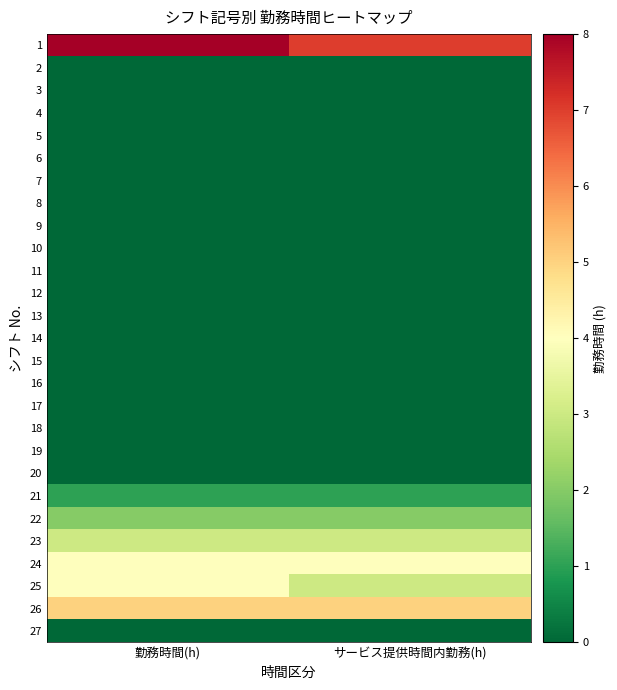

Reading left to right, extract all data points from this chart.

1: 勤務時間(h)=8	サービス提供時間内勤務(h)=7
2: 勤務時間(h)=0	サービス提供時間内勤務(h)=0
3: 勤務時間(h)=0	サービス提供時間内勤務(h)=0
4: 勤務時間(h)=0	サービス提供時間内勤務(h)=0
5: 勤務時間(h)=0	サービス提供時間内勤務(h)=0
6: 勤務時間(h)=0	サービス提供時間内勤務(h)=0
7: 勤務時間(h)=0	サービス提供時間内勤務(h)=0
8: 勤務時間(h)=0	サービス提供時間内勤務(h)=0
9: 勤務時間(h)=0	サービス提供時間内勤務(h)=0
10: 勤務時間(h)=0	サービス提供時間内勤務(h)=0
11: 勤務時間(h)=0	サービス提供時間内勤務(h)=0
12: 勤務時間(h)=0	サービス提供時間内勤務(h)=0
13: 勤務時間(h)=0	サービス提供時間内勤務(h)=0
14: 勤務時間(h)=0	サービス提供時間内勤務(h)=0
15: 勤務時間(h)=0	サービス提供時間内勤務(h)=0
16: 勤務時間(h)=0	サービス提供時間内勤務(h)=0
17: 勤務時間(h)=0	サービス提供時間内勤務(h)=0
18: 勤務時間(h)=0	サービス提供時間内勤務(h)=0
19: 勤務時間(h)=0	サービス提供時間内勤務(h)=0
20: 勤務時間(h)=0	サービス提供時間内勤務(h)=0
21: 勤務時間(h)=1	サービス提供時間内勤務(h)=1
22: 勤務時間(h)=2	サービス提供時間内勤務(h)=2
23: 勤務時間(h)=3	サービス提供時間内勤務(h)=3
24: 勤務時間(h)=4	サービス提供時間内勤務(h)=4
25: 勤務時間(h)=4	サービス提供時間内勤務(h)=3
26: 勤務時間(h)=5	サービス提供時間内勤務(h)=5
27: 勤務時間(h)=0	サービス提供時間内勤務(h)=0